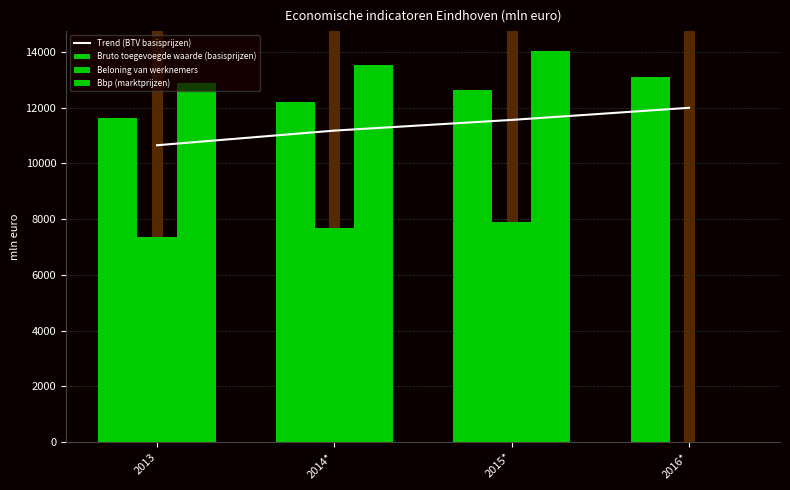

What is the average value of the Beloning van werknemers series?

5733.0